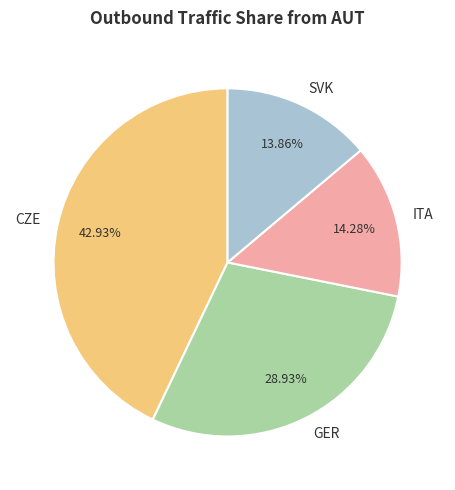

The CZE slice represents 43% of the pie. True or false?

True